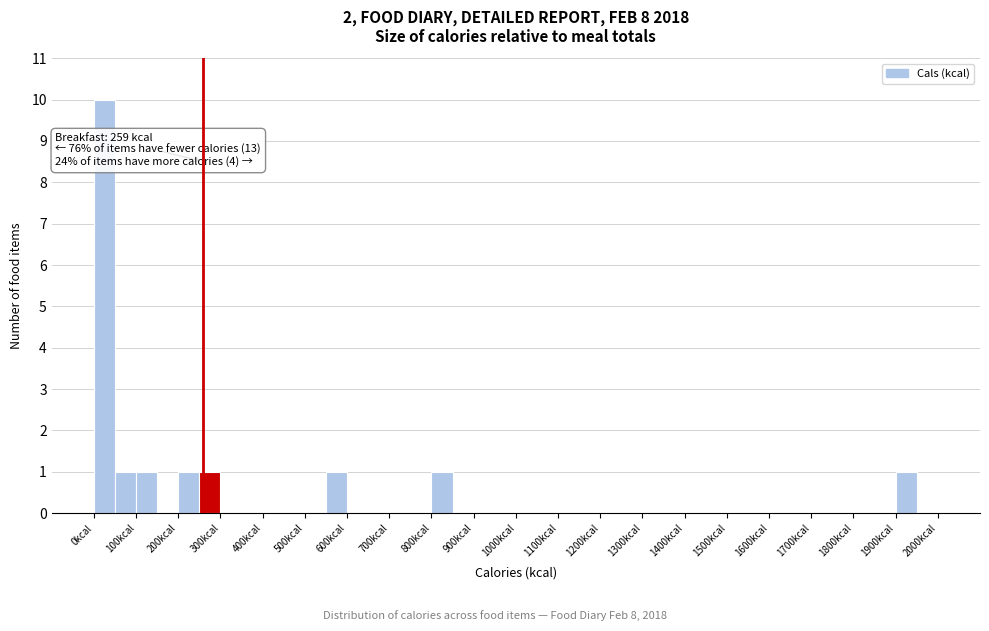

Which range on the x-axis has the tallest bar?

0 to 50